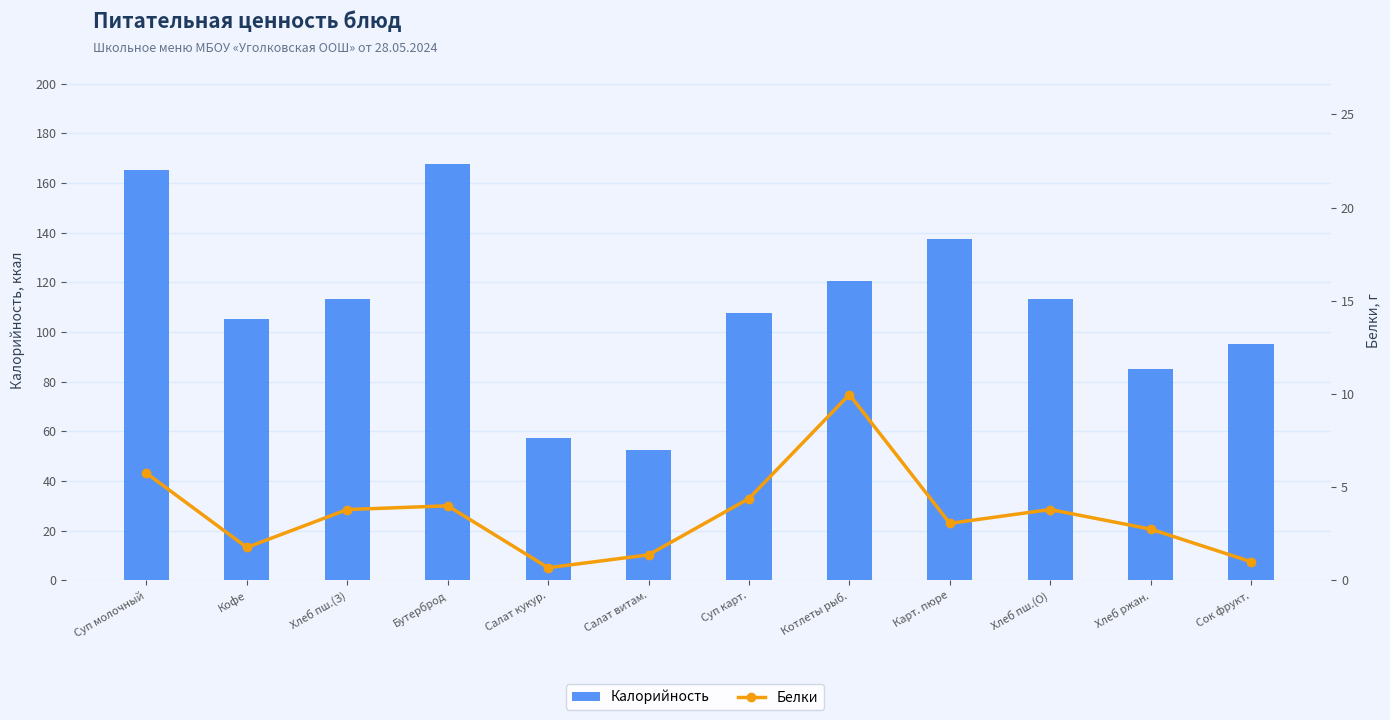

How many values in the Калорийность series exceed 113?

6